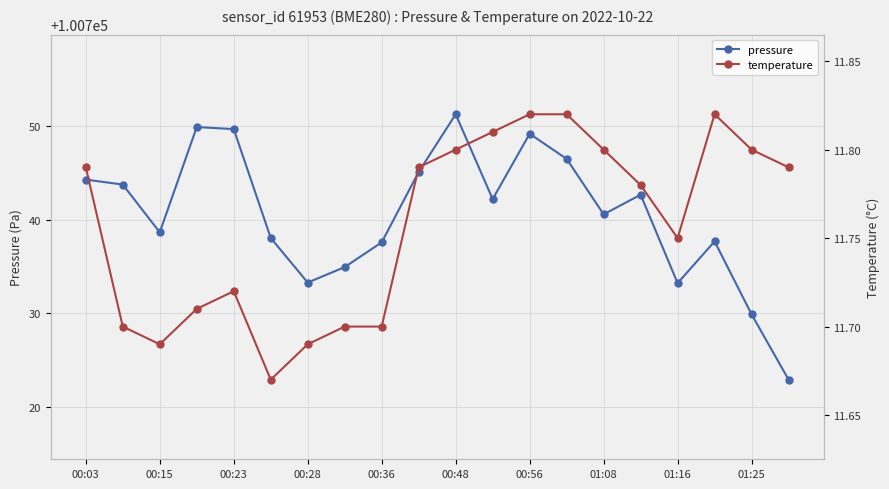

What are all the series names shown in the legend?

pressure, temperature